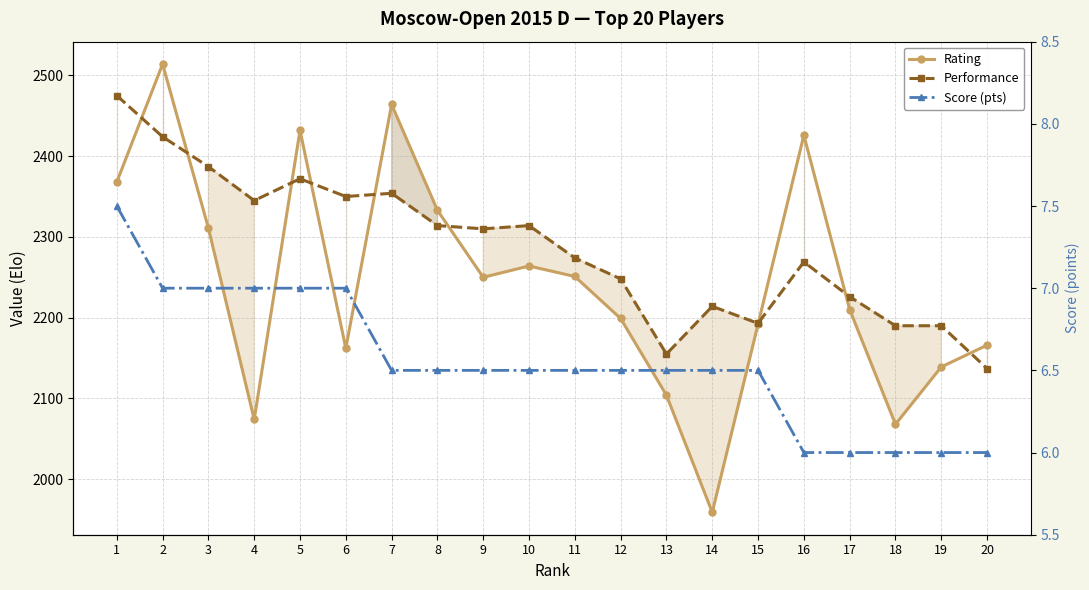

True or false: Performance and Score (pts) cross at least once.

False